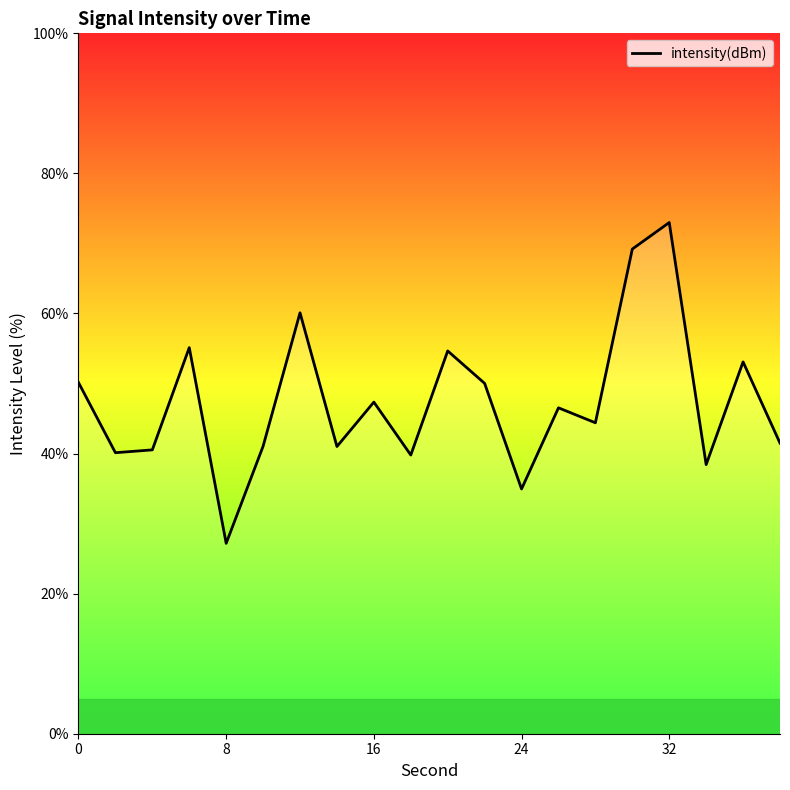

Does the chart have visible grid lines?

No